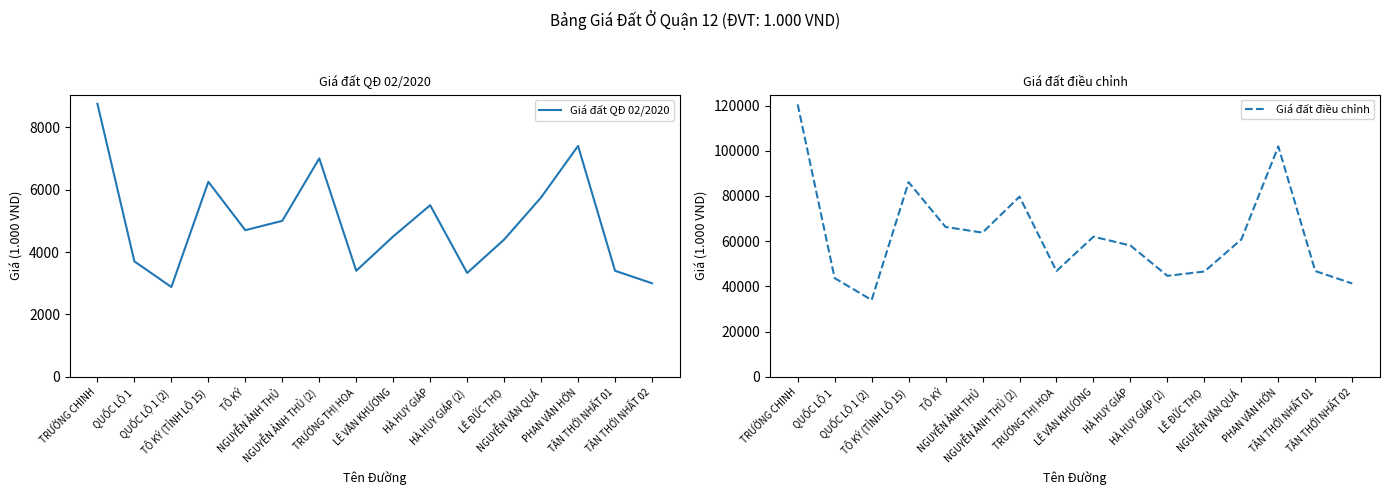

Reading left to right, list all the values displayed in this chart.

Giá đất QĐ 02/2020: TRƯỜNG CHINH=8750	QUỐC LỘ 1=3700	QUỐC LỘ 1 (2)=2880	TÔ KÝ (TỈNH LỘ 15)=6250	TÔ KÝ=4700	NGUYỄN ẢNH THỦ=5000	NGUYỄN ẢNH THỦ (2)=7000	TRƯƠNG THỊ HOA=3400	LÊ VĂN KHƯƠNG=4500	HÀ HUY GIÁP=5500	HÀ HUY GIÁP (2)=3330	LÊ ĐỨC THỌ=4400	NGUYỄN VĂN QUÁ=5750	PHAN VĂN HỚN=7400	TÂN THỚI NHẤT 01=3400	TÂN THỚI NHẤT 02=3000
Giá đất điều chỉnh: TRƯỜNG CHINH=120500	QUỐC LỘ 1=43700	QUỐC LỘ 1 (2)=34000	TÔ KÝ (TỈNH LỘ 15)=86100	TÔ KÝ=66300	NGUYỄN ẢNH THỦ=63800	NGUYỄN ẢNH THỦ (2)=79700	TRƯƠNG THỊ HOA=46800	LÊ VĂN KHƯƠNG=62000	HÀ HUY GIÁP=58100	HÀ HUY GIÁP (2)=44700	LÊ ĐỨC THỌ=46600	NGUYỄN VĂN QUÁ=60800	PHAN VĂN HỚN=101900	TÂN THỚI NHẤT 01=46800	TÂN THỚI NHẤT 02=41300